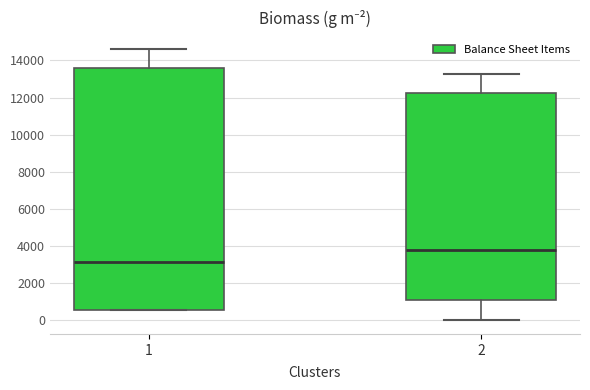

Reading left to right, read every box against the y-axis: the position of its median line, the range the box covers, and the ends of its whiskers. The values are not printed on the chart, so give them approximately, as read against the axis.

1: median 3200, box 600 to 13600, whiskers 600 to 14600
2: median 3800, box 1000 to 12200, whiskers 0 to 13200